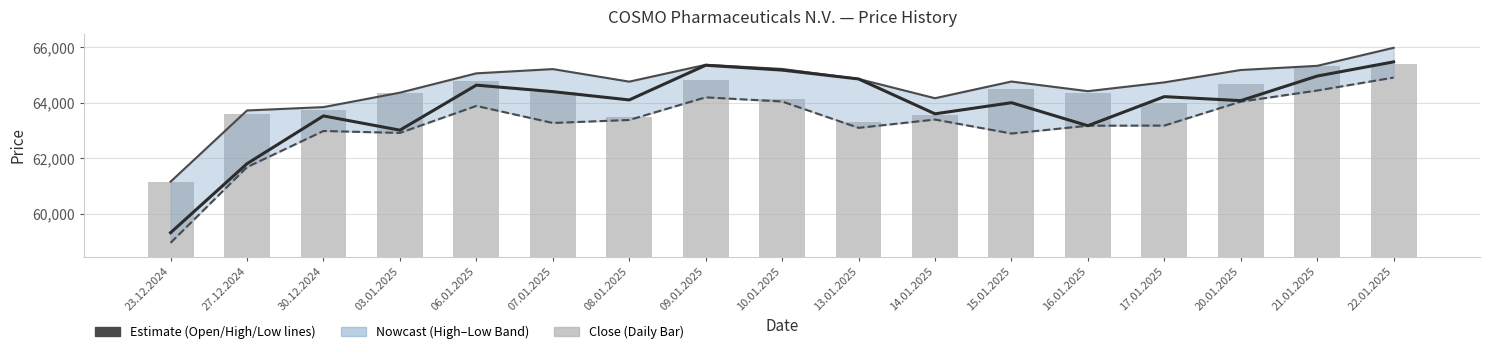

Between 22.01.2025 and 08.01.2025, which is larger?

22.01.2025